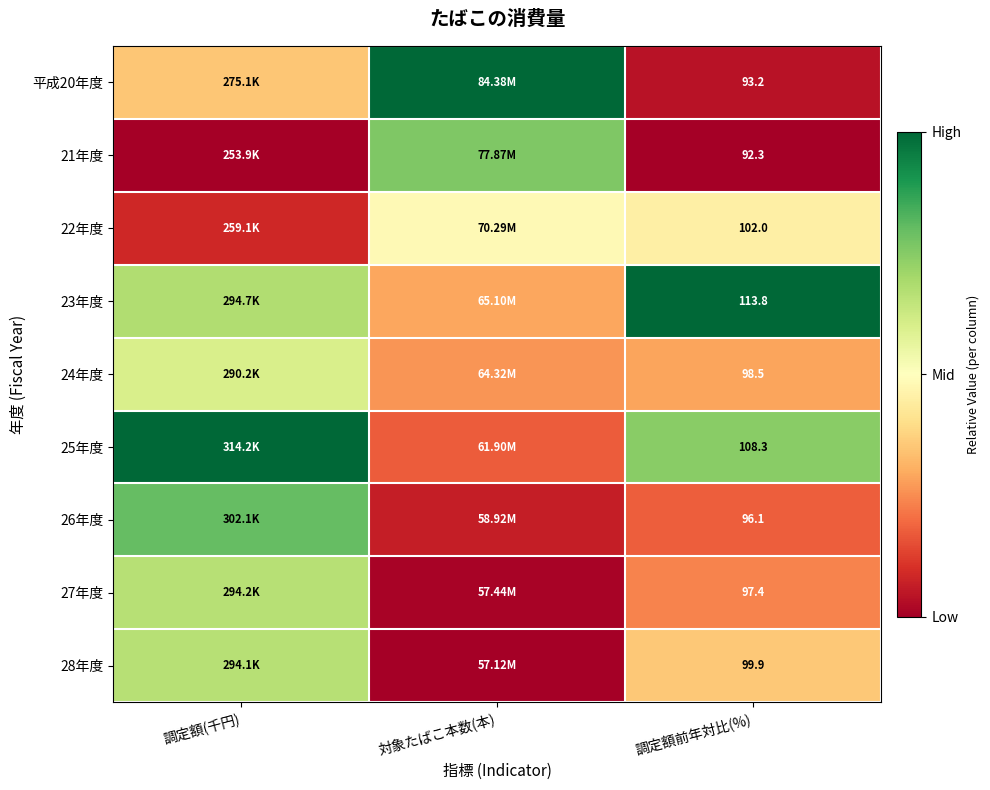

How many data points does each series have?

3